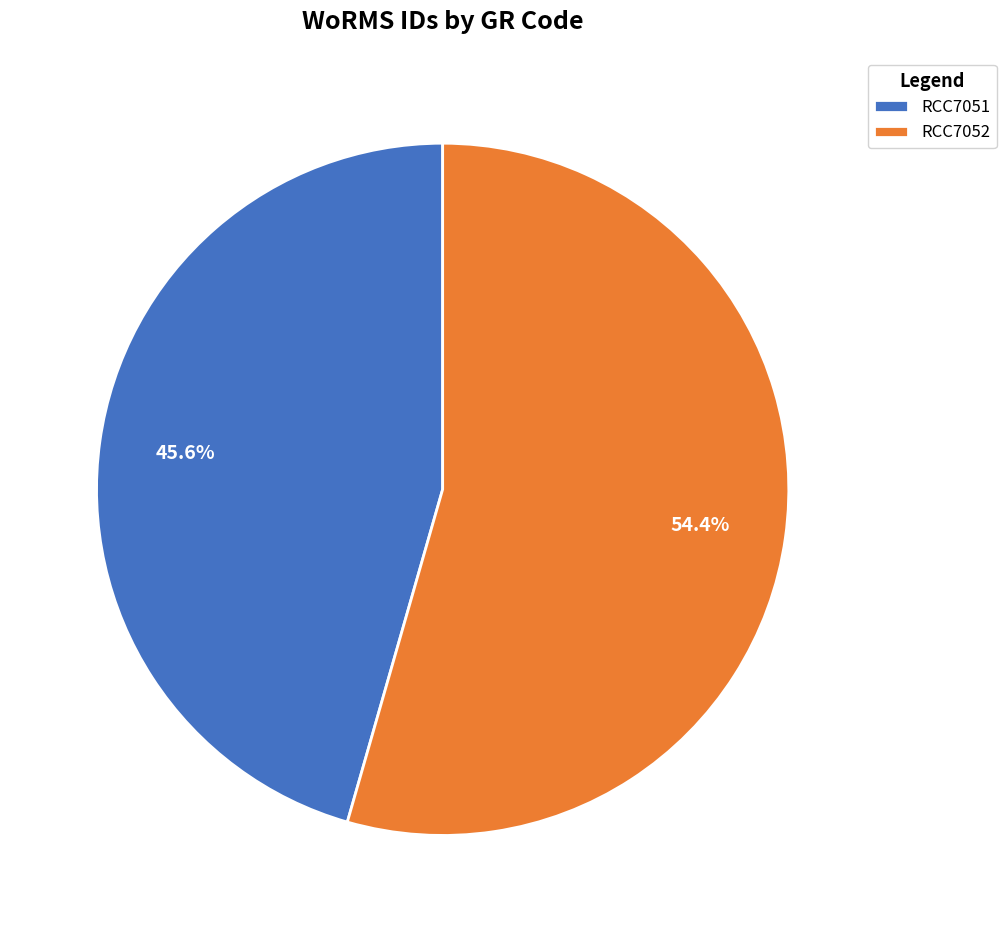

Combined, what portion of the pie is RCC7052 and RCC7051?

100.0%